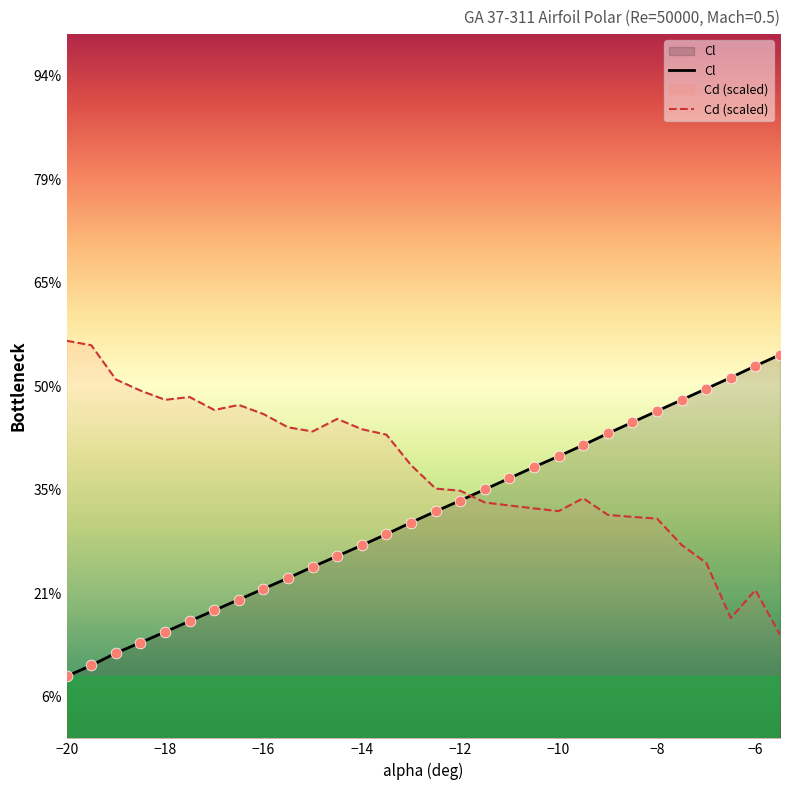

Which series contains the highest Y value?

Cd